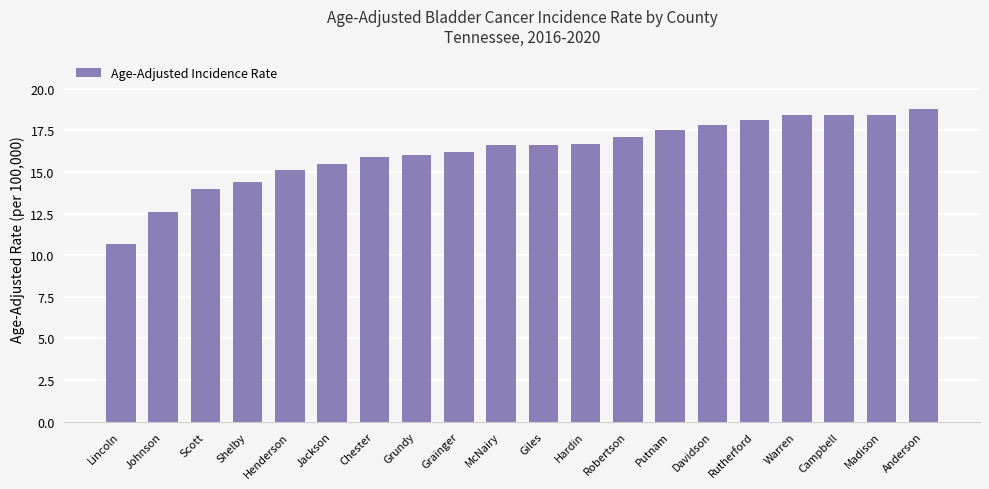

What position from the left is Grainger?

9